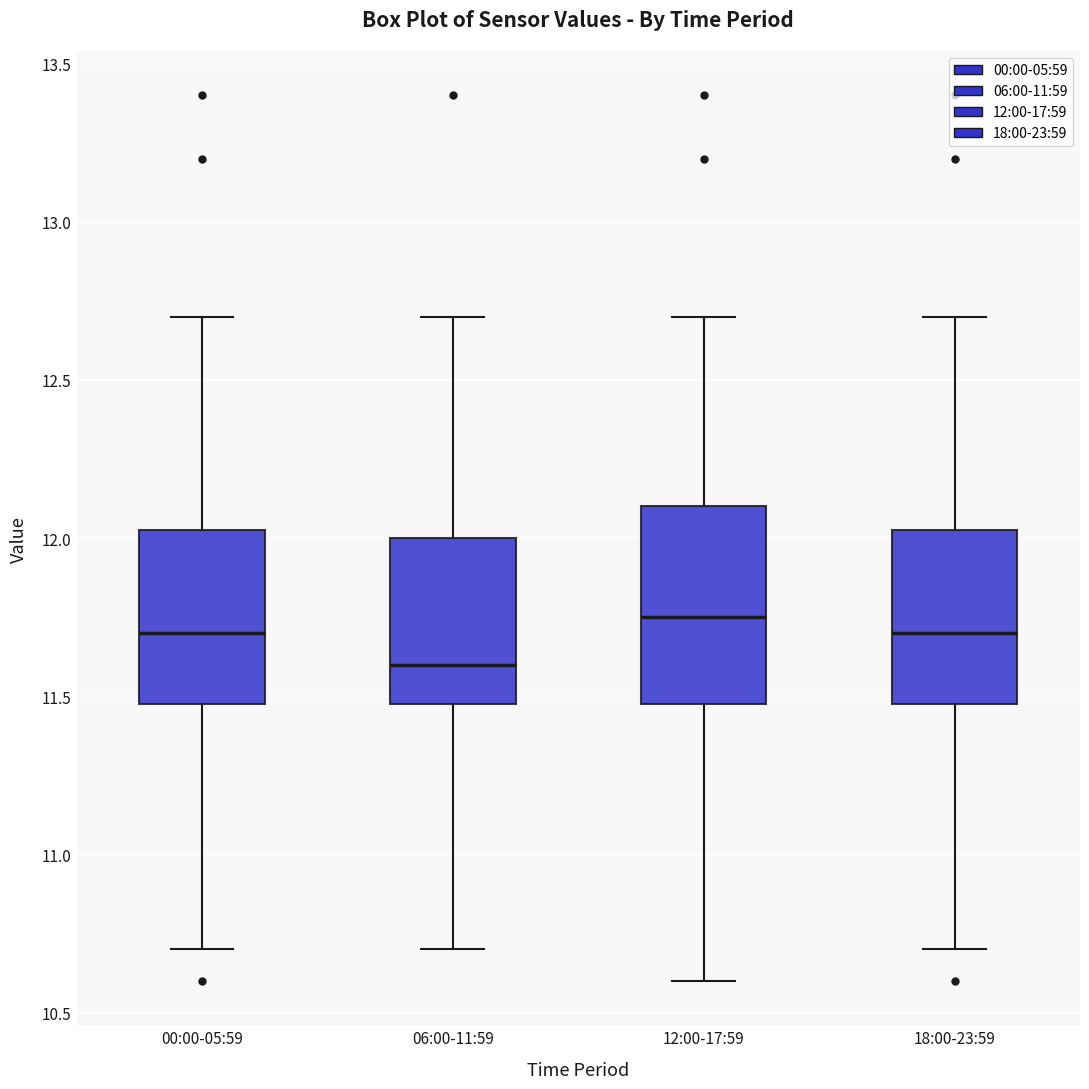

Where does the lower whisker of the box for 12:00-17:59 end on the y-axis? The values are not printed on the chart, so give them approximately, as read against the axis.

10.60